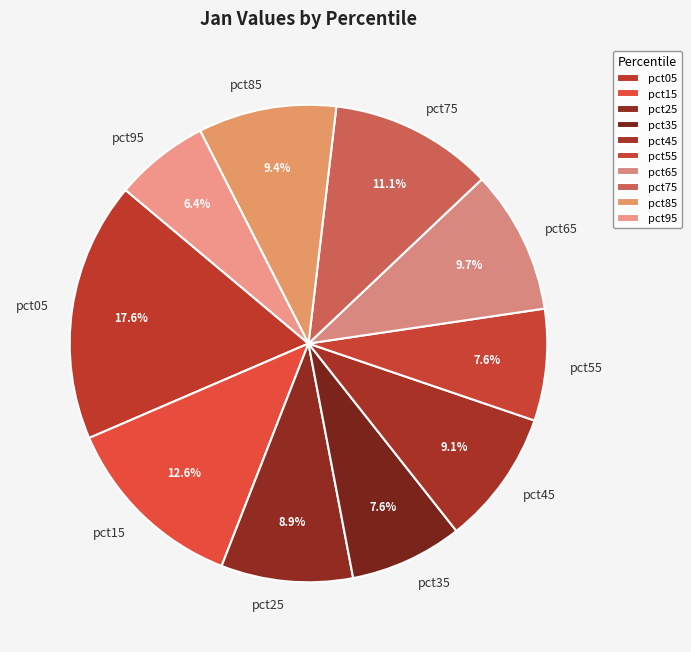

To the nearest percent, what is the average slice percentage?

10%